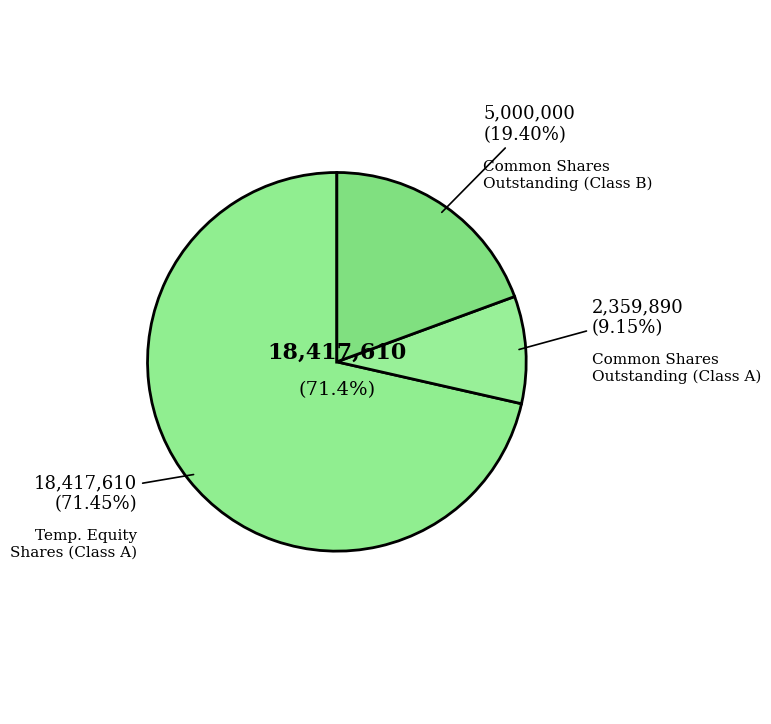

To the nearest percent, what percentage of the pie is Common stock shares outstanding (Class A)?

9%